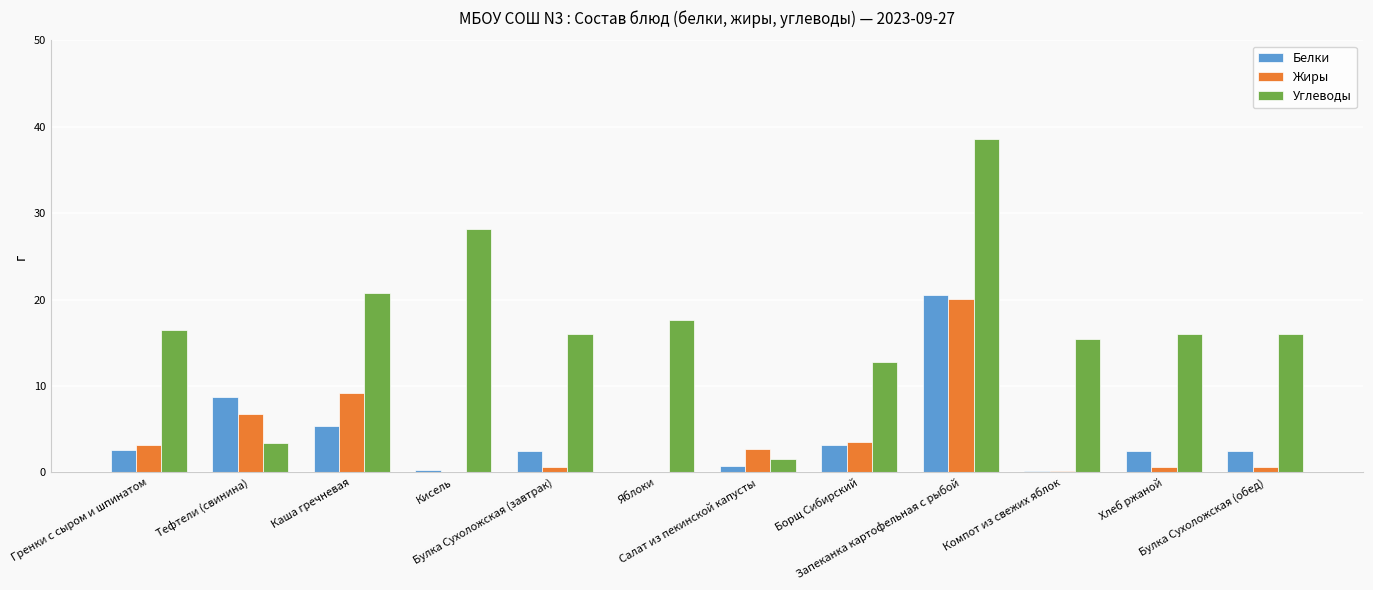

At which category does the chart reach its peak across all series?

Запеканка картофельная с рыбой